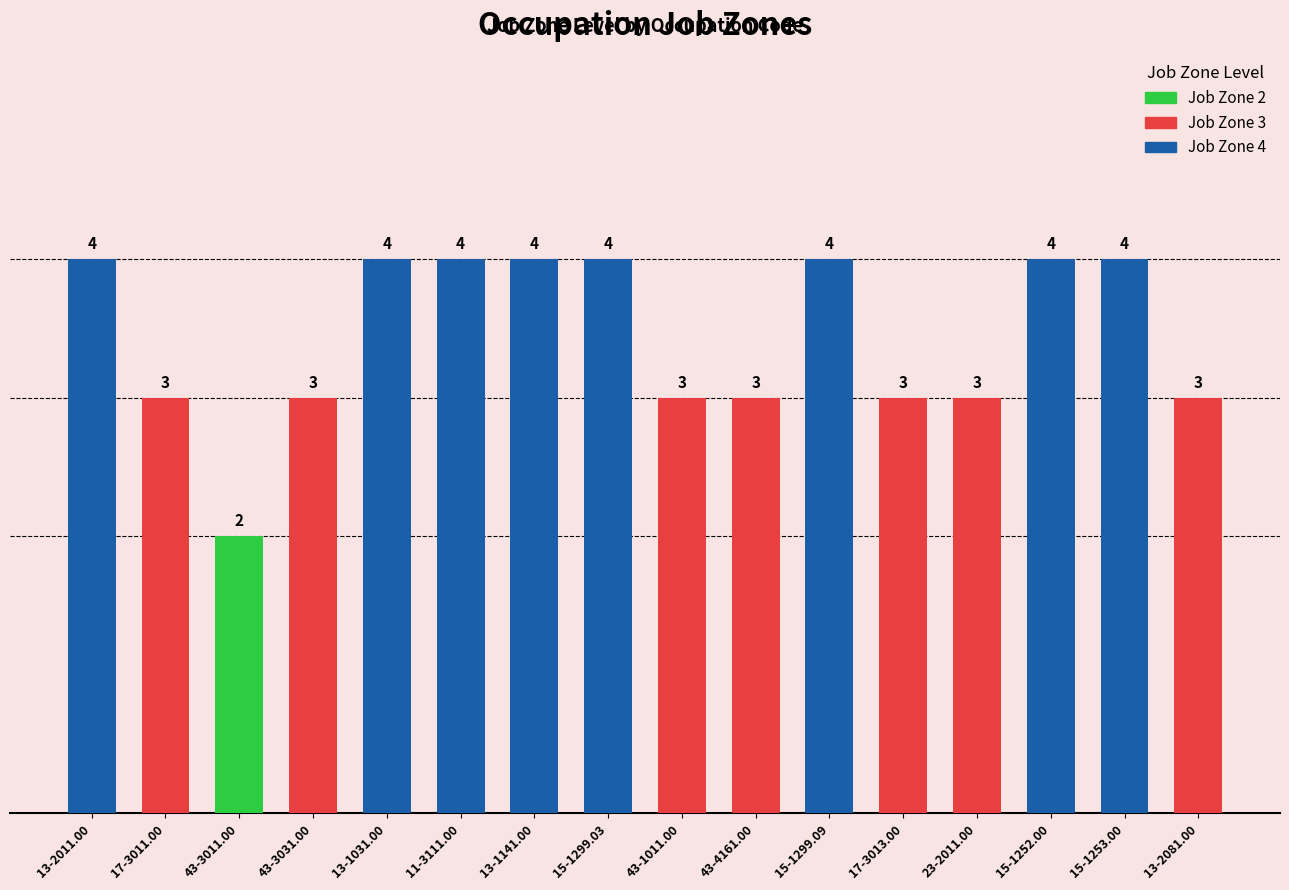

What is the sum of all values?

55